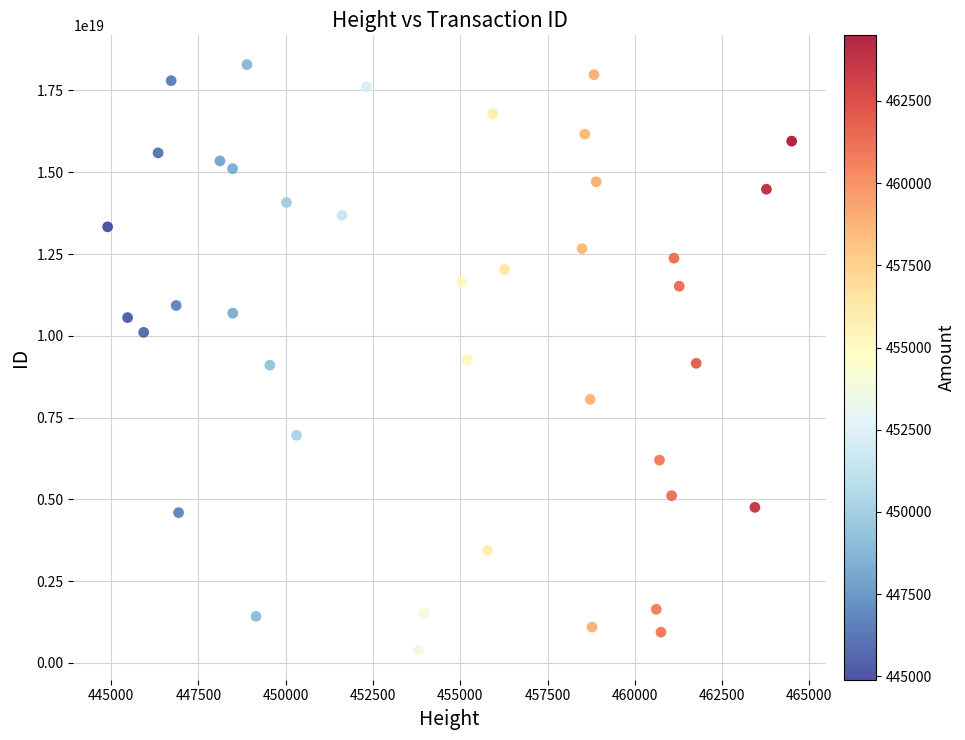

What is the range of X values (max minus min)?

19600